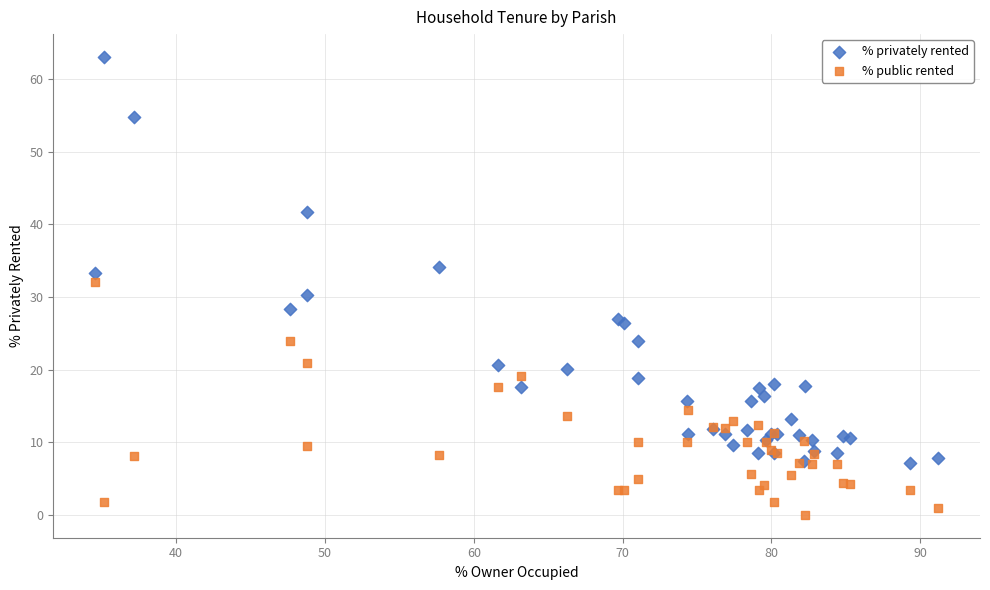

Which series has the largest Y range (max minus min)?

% privately rented